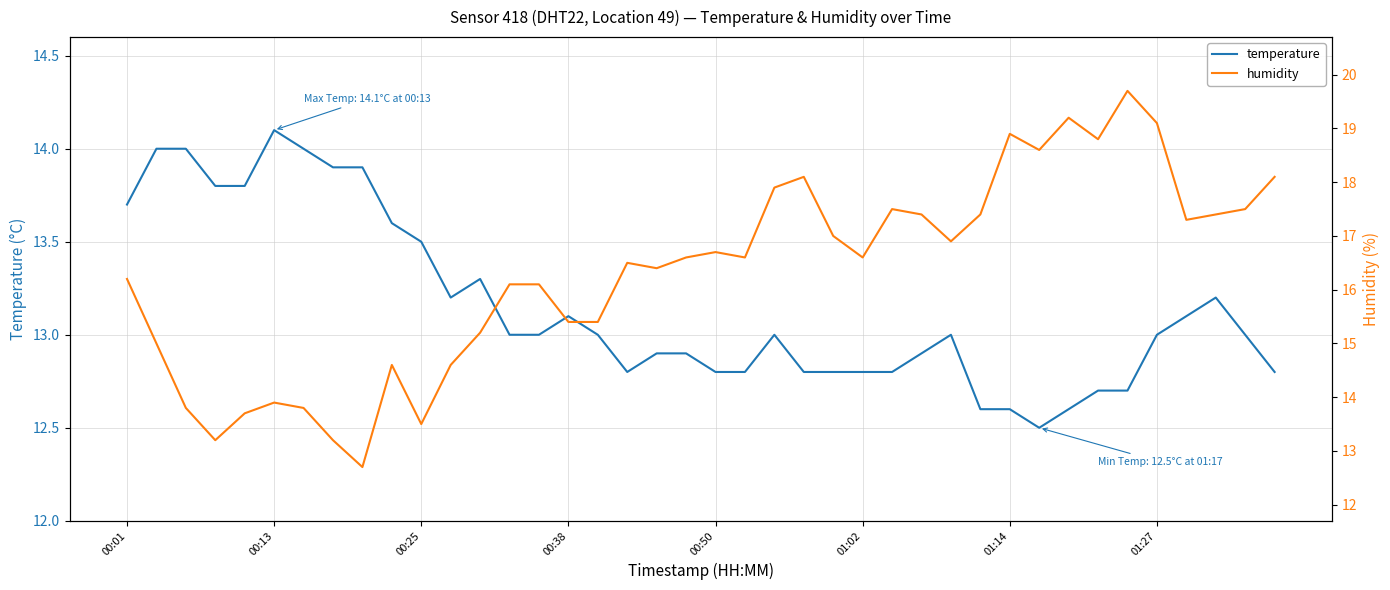

What is the lowest value of the temperature series?

12.5